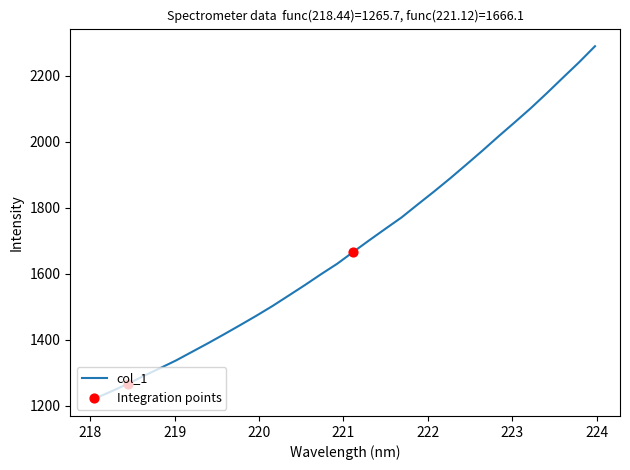

What is the smallest value displayed?

1222.1